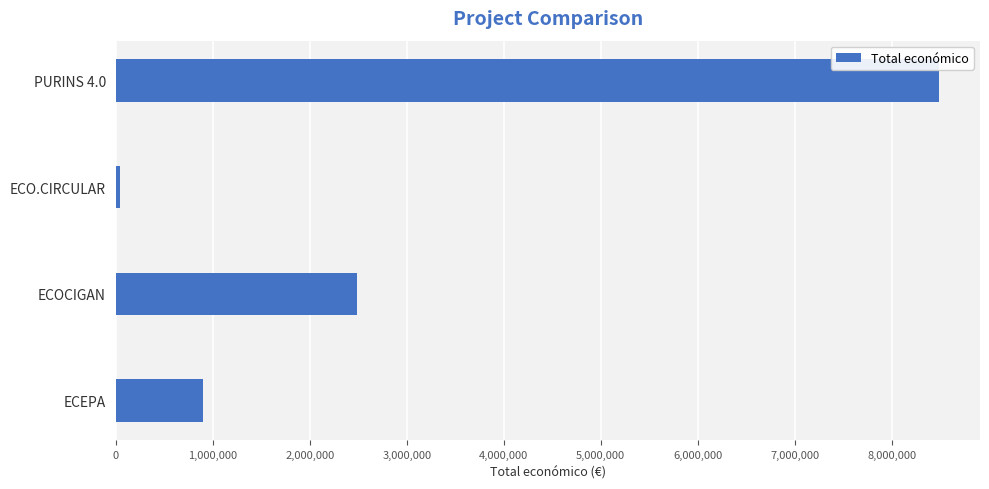

What is the change in value from PURINS 4.0 to ECOCIGAN?

-6001285